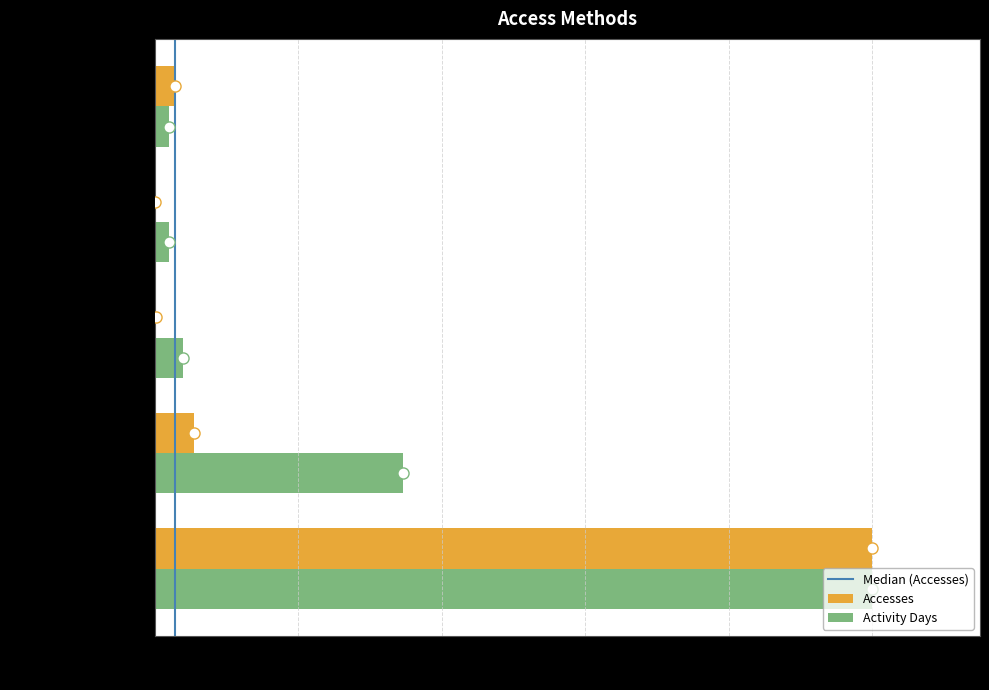

What is the sum of all Activity Days values?

1.4